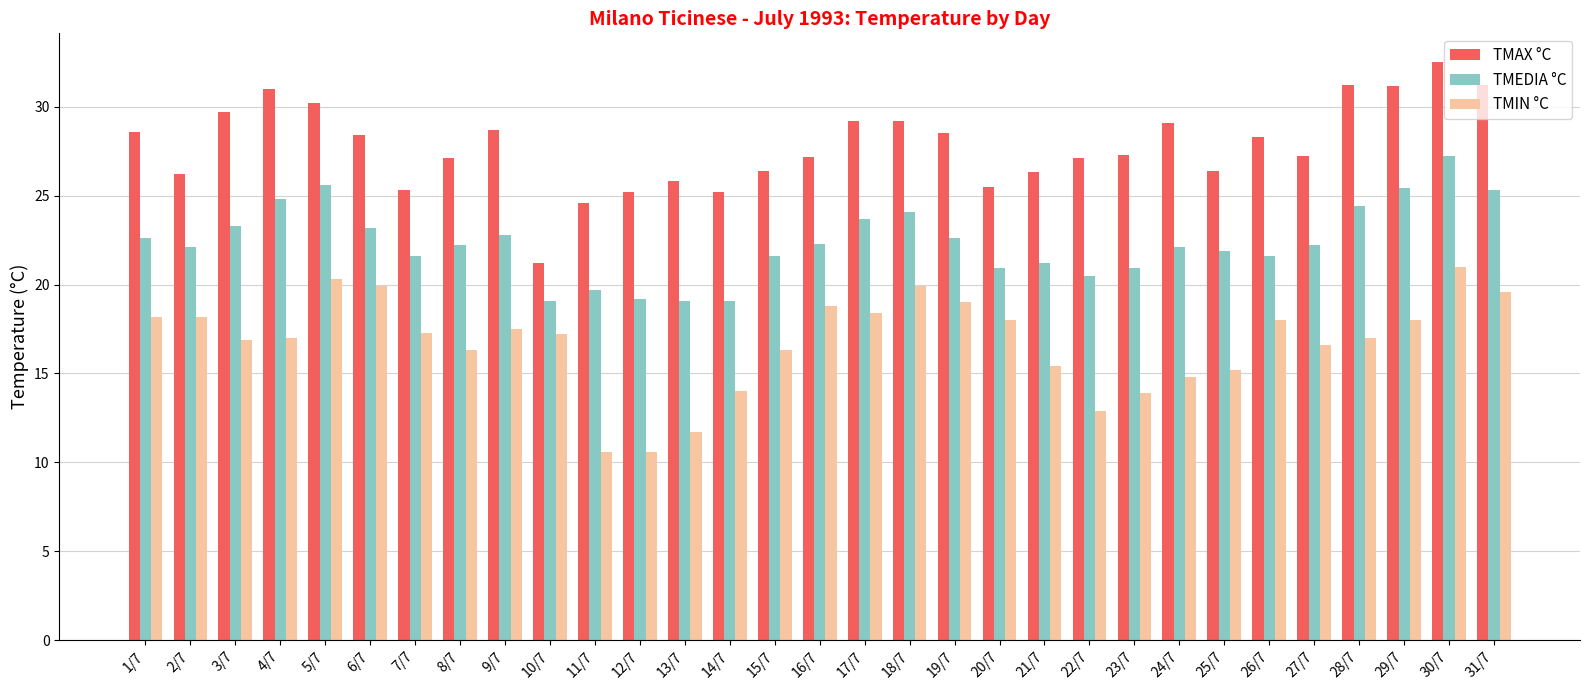

Read the TMEDIA °C value at 2/7.

22.1